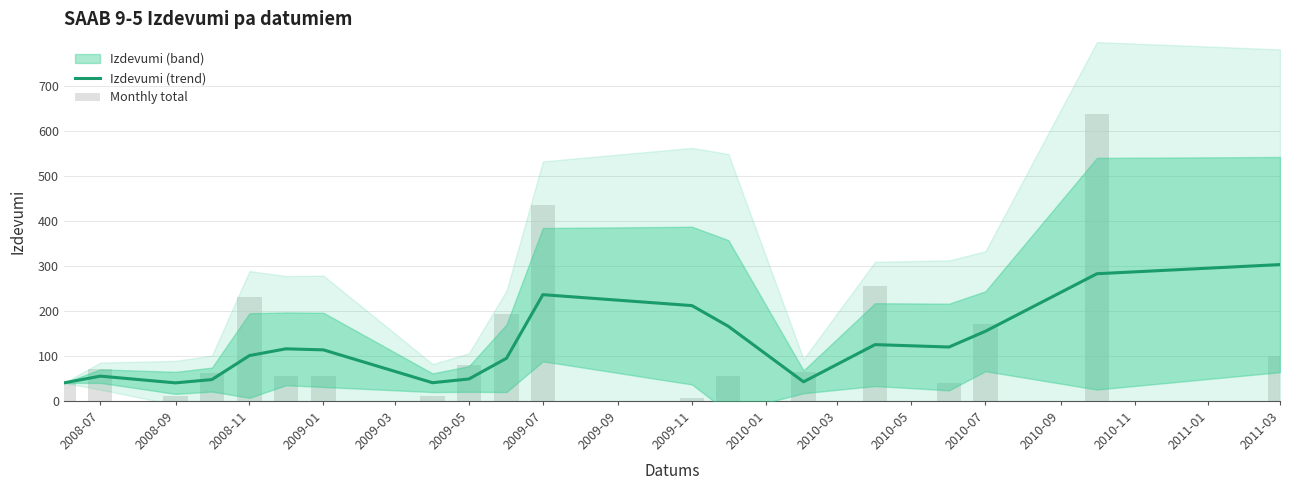

Which series changed the most between 2009-01 and 2009-05?

Izdevumi (trend)